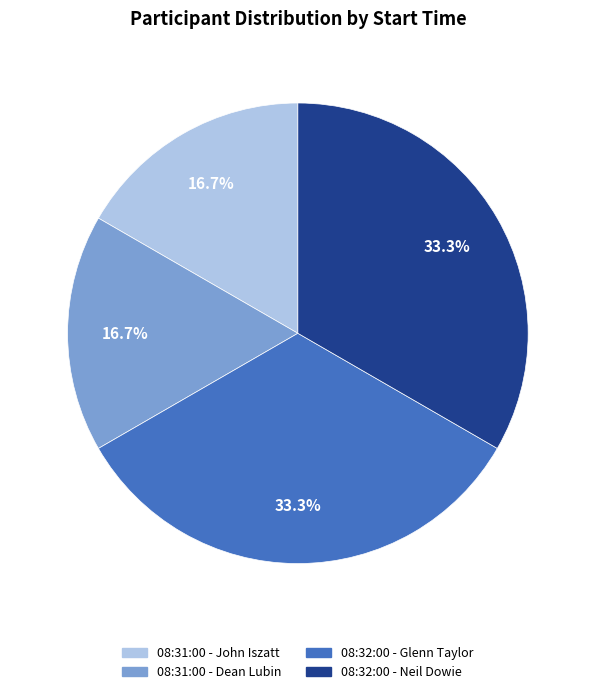

Is there a majority slice in this chart?

No